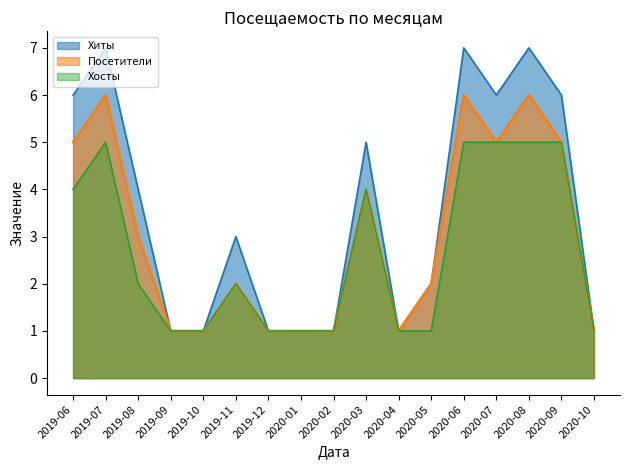

At which label does Хиты first exceed 3?

2019-06